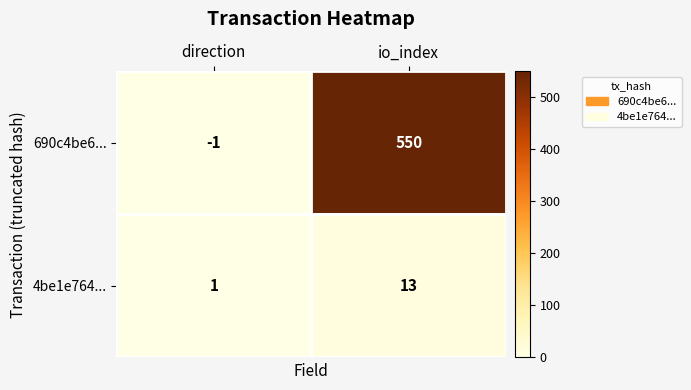

Reading left to right, list all the values displayed in this chart.

690c4be6...: direction=-1	io_index=550
4be1e764...: direction=1	io_index=13